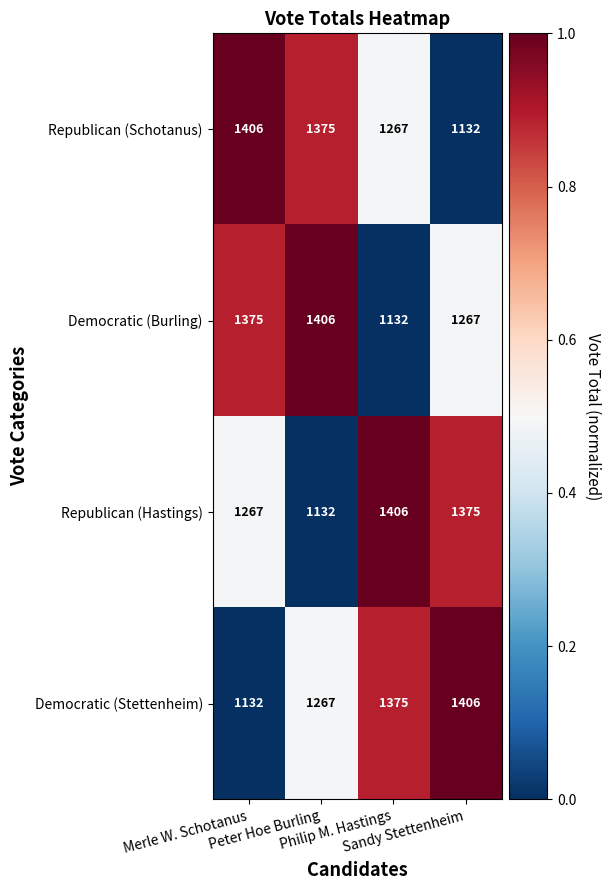

What is the maximum value shown in the chart?

1406